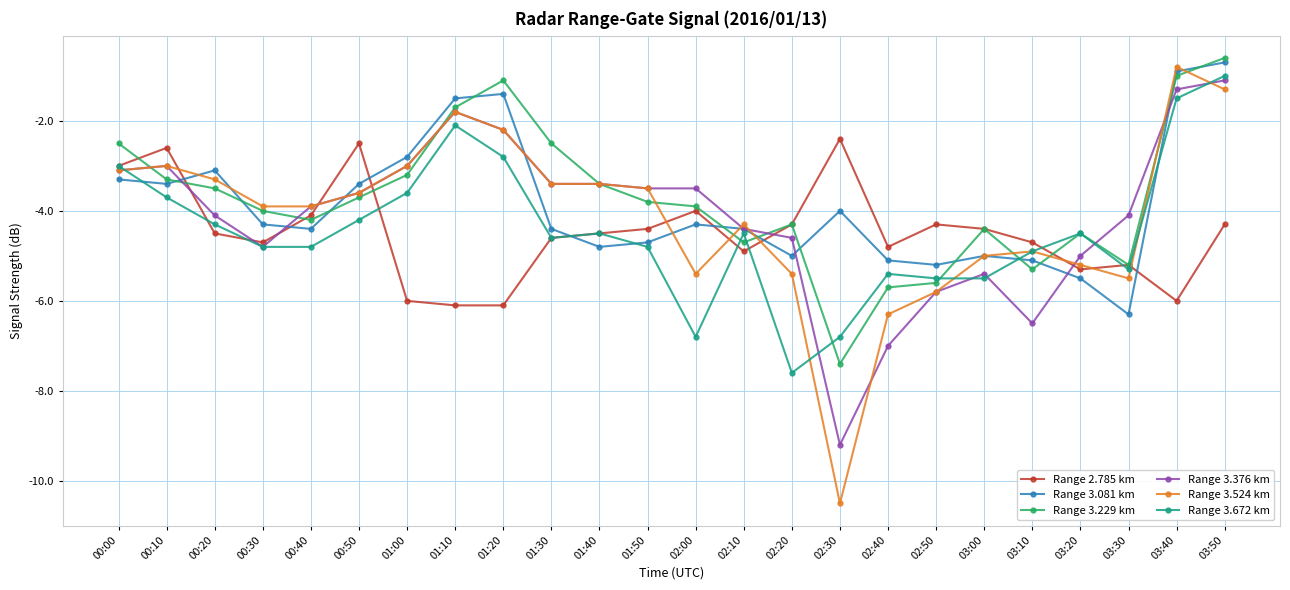

What is the label of the 20th point from the left?

03:10